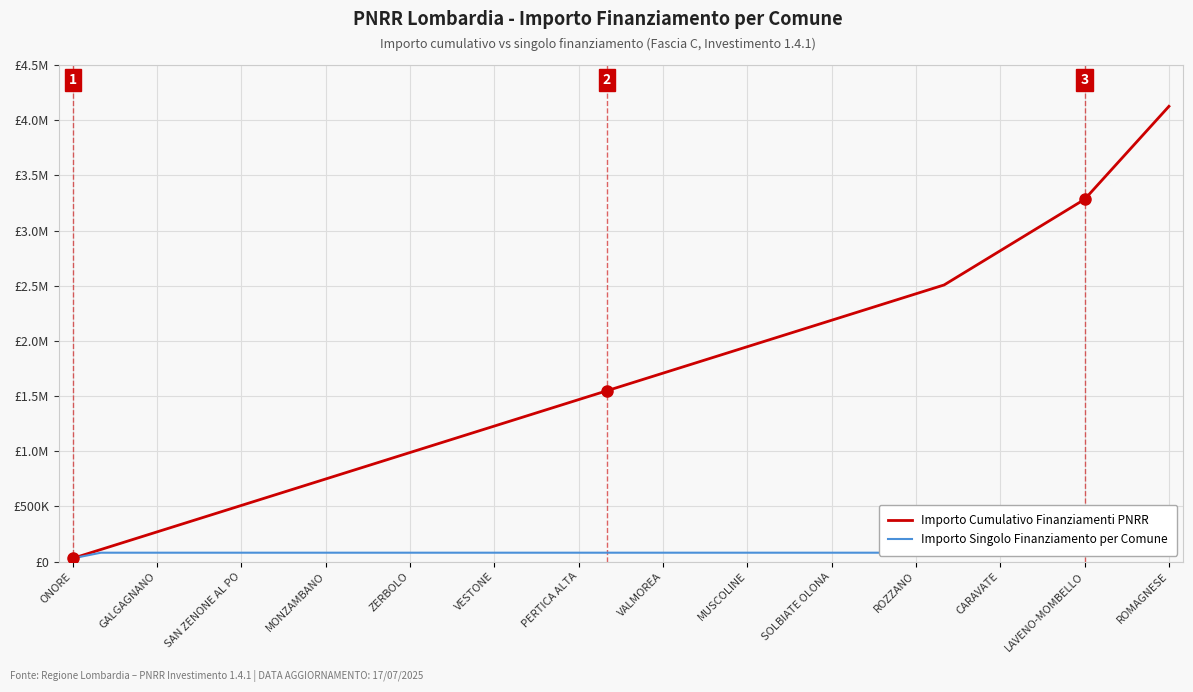

Reading left to right, extract all data points from this chart.

Importo Cumulativo Finanziamenti PNRR: 28902	108824	188746	268668	348590	428512	508434	588356	668278	748200	828122	908044	987966	1067888	1147810	1227732	1307654	1387576	1467498	1547420	1627342	1707264	1787186	1867108	1947030	2026952	2106874	2186796	2266718	2346640	2426562	2506484	2661718	2816952	2972186	3127420	3282654	3563586	3844518	4125450
Importo Singolo Finanziamento per Comune: 28902	79922	79922	79922	79922	79922	79922	79922	79922	79922	79922	79922	79922	79922	79922	79922	79922	79922	79922	79922	79922	79922	79922	79922	79922	79922	79922	79922	79922	79922	79922	79922	155234	155234	155234	155234	155234	280932	280932	280932